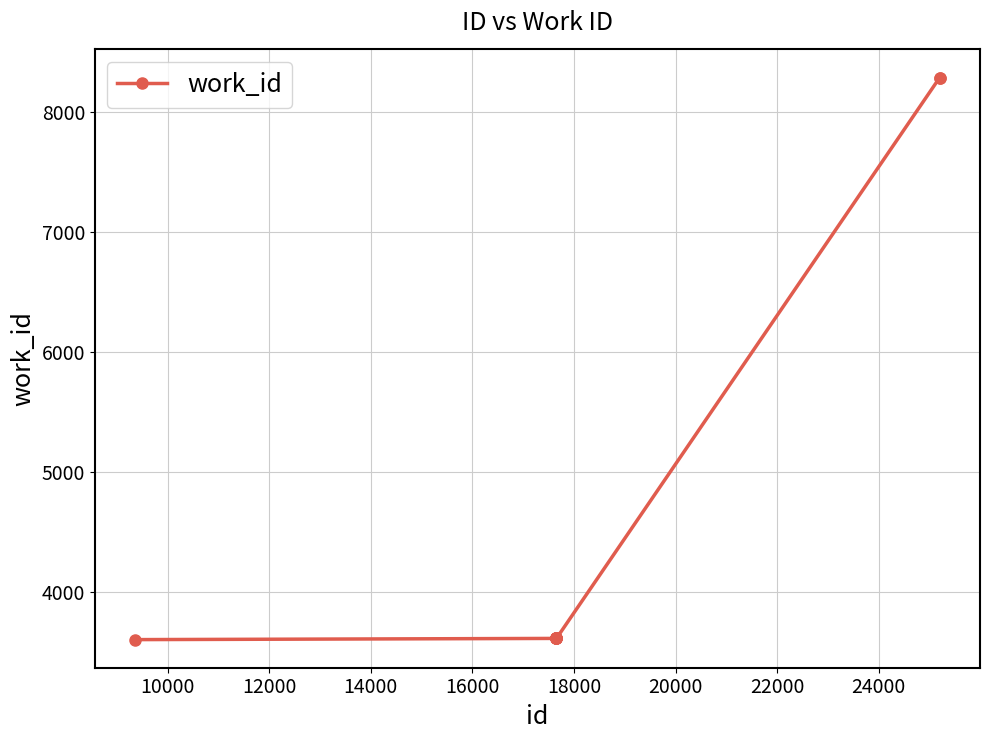

What is the value of the 6th point from the left?

3617